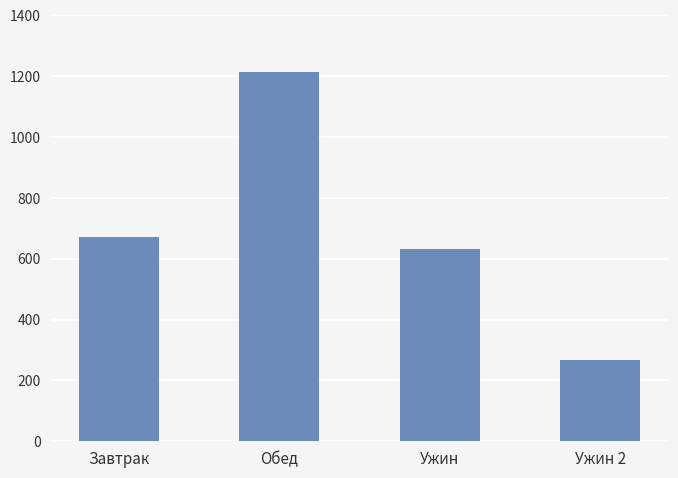

Does the chart contain stacked bars?

No